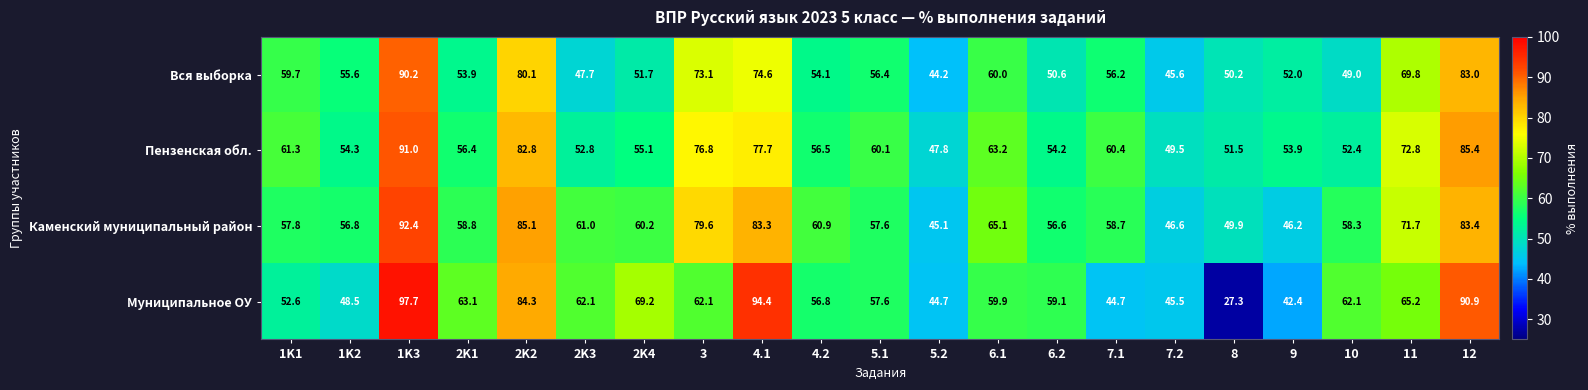

Rank the series at 4.1 from highest to lowest value.

Муниципальное ОУ, Каменский муниципальный район, Пензенская обл., Вся выборка